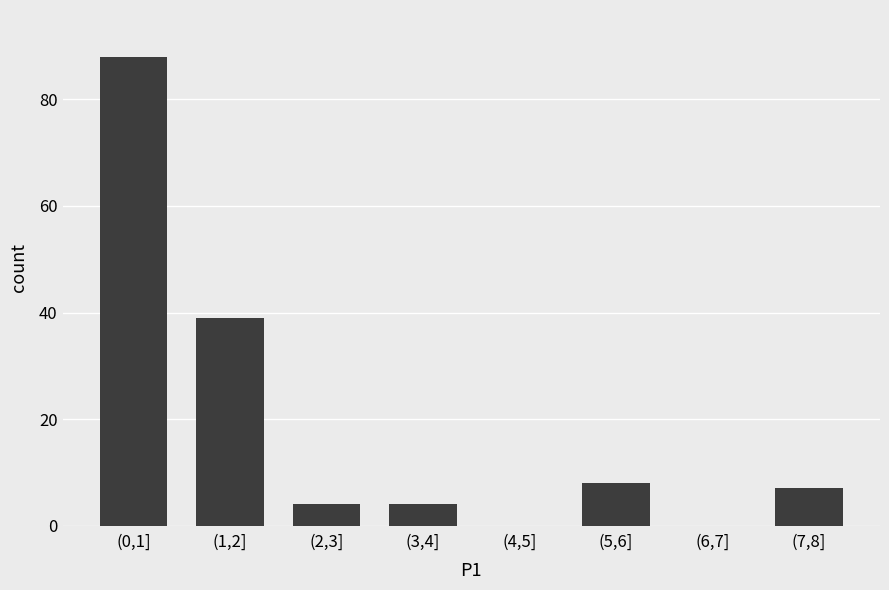

Reading right to left, extract all data points from this chart.

(7,8]=7	(6,7]=0	(5,6]=8	(4,5]=0	(3,4]=4	(2,3]=4	(1,2]=39	(0,1]=88